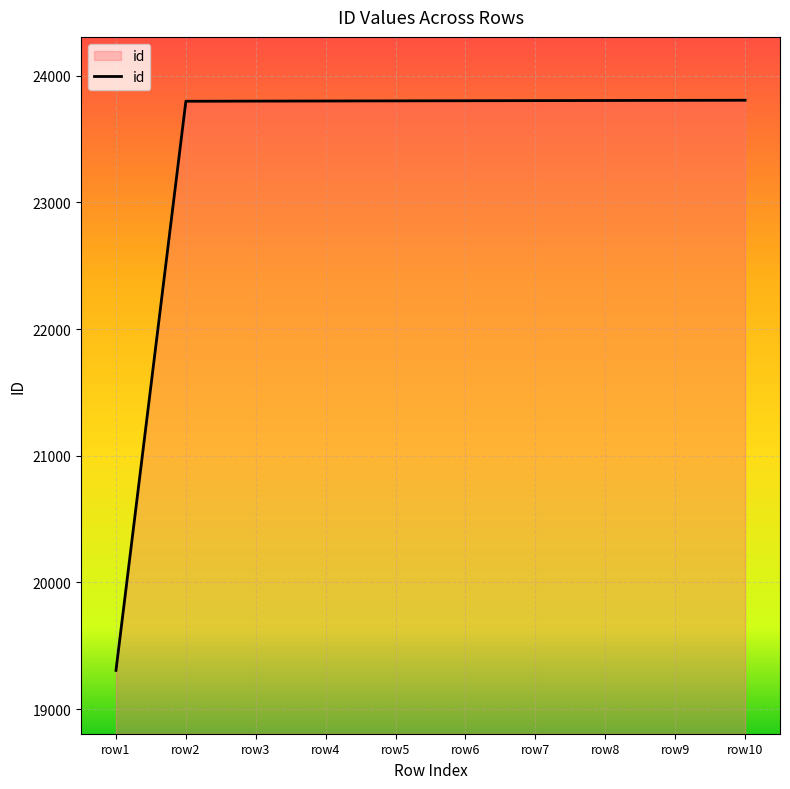

What is the change in value from row1 to row7?

+4497